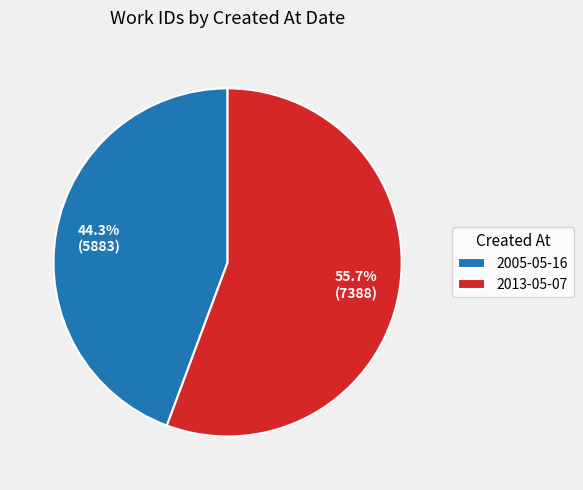

What portion of the pie excludes 2013-05-07?

44.3%